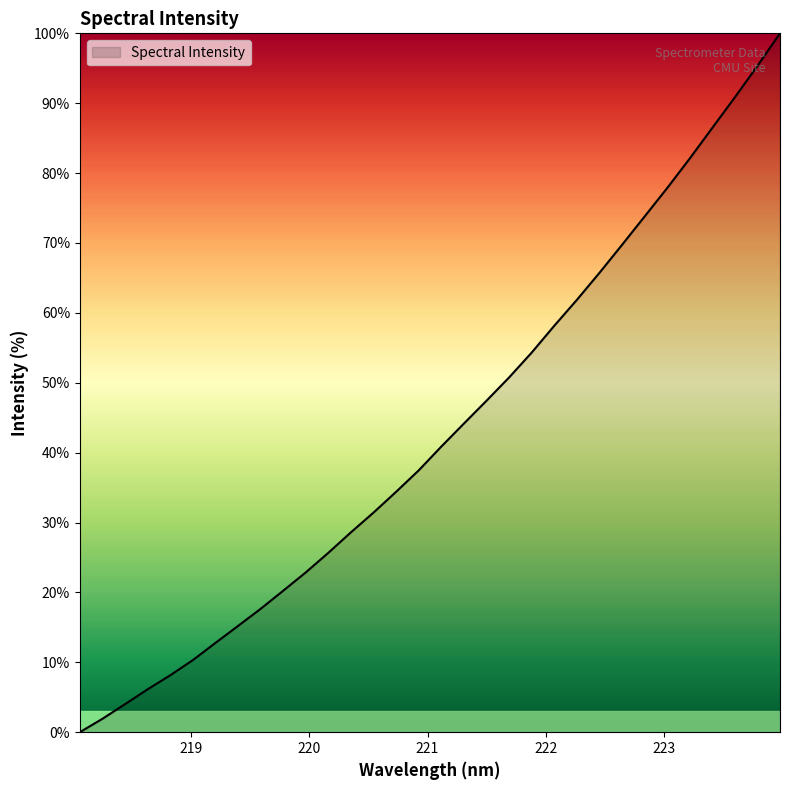

What is the maximum value shown in the chart?

100.0